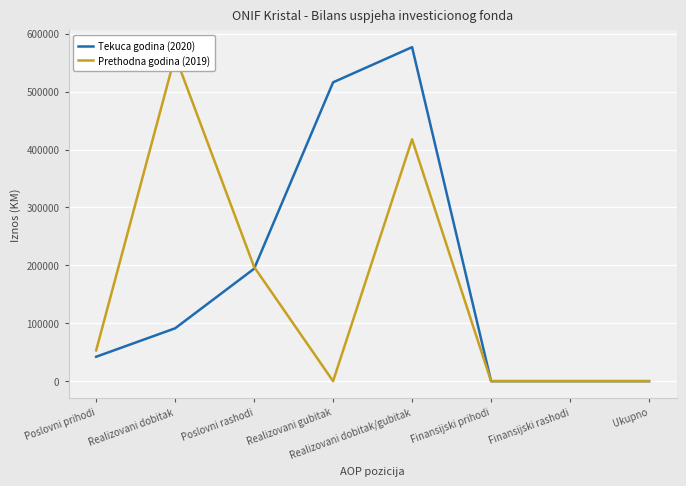

Rank the series by their maximum value, from lowest to highest.

Prethodna godina (2019), Tekuca godina (2020)